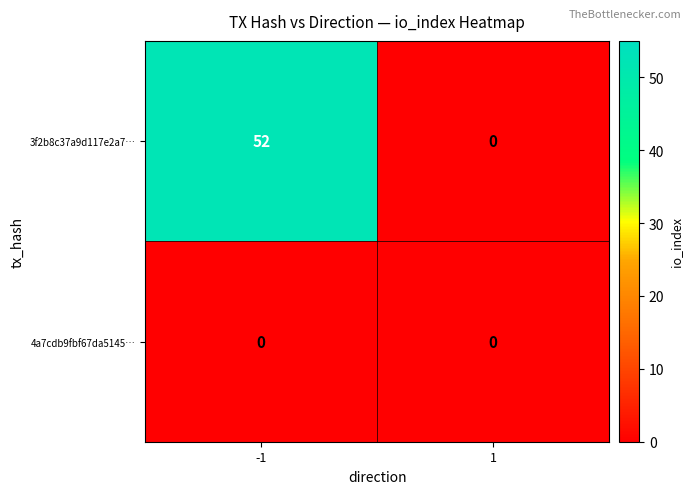

Count the number of data series in this chart.

2